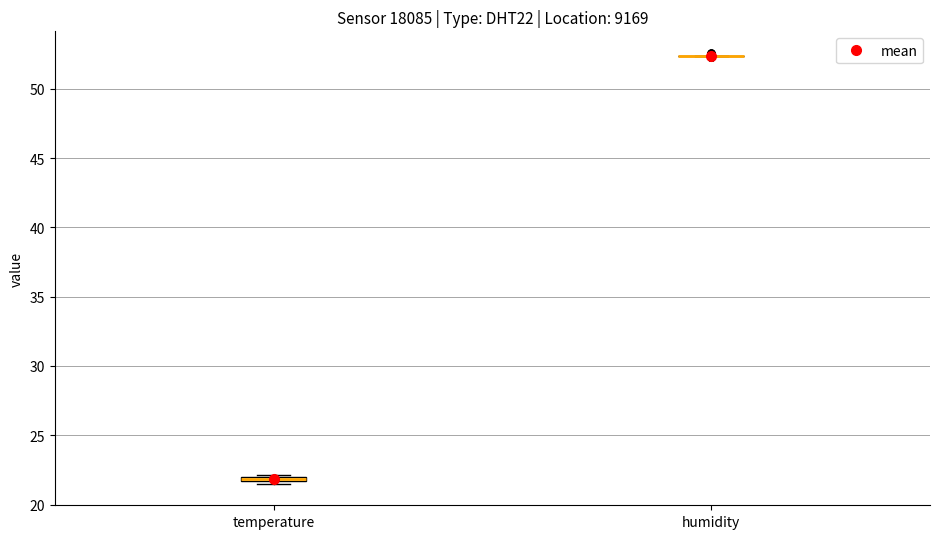

Where is the lower edge of the box for temperature on the y-axis? The values are not printed on the chart, so give them approximately, as read against the axis.

21.5